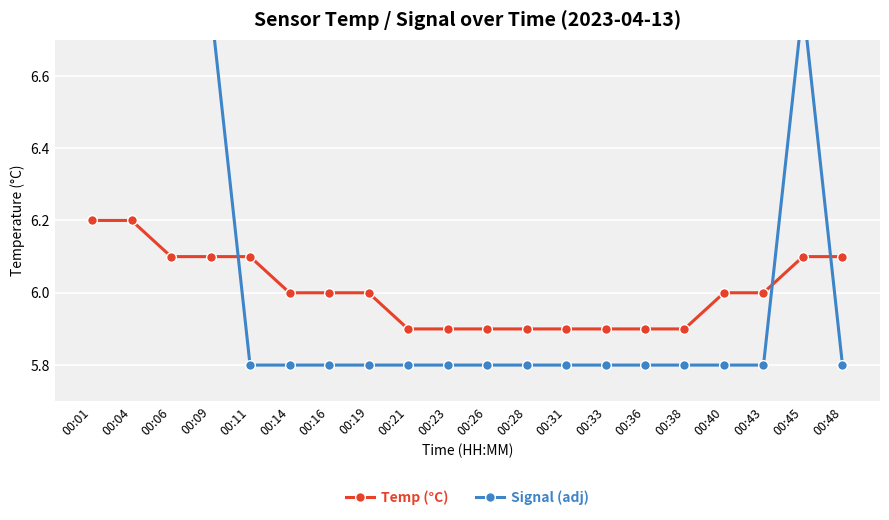

True or false: Temp (°C) and Signal (adj) intersect in this chart.

True